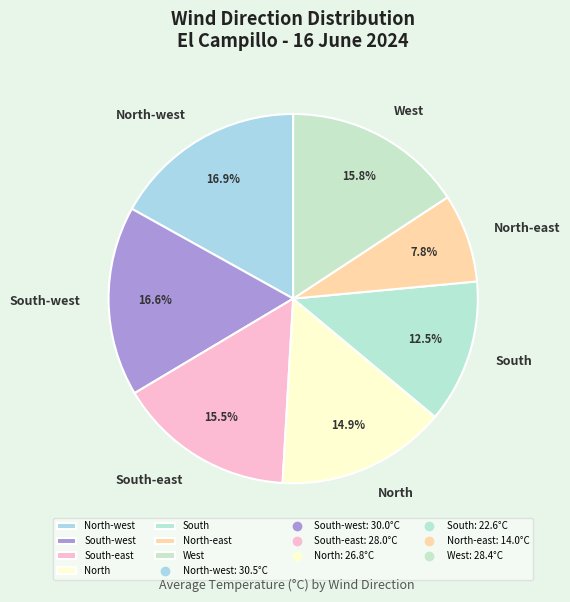

What percentage is the North slice, to the nearest percent?

15%